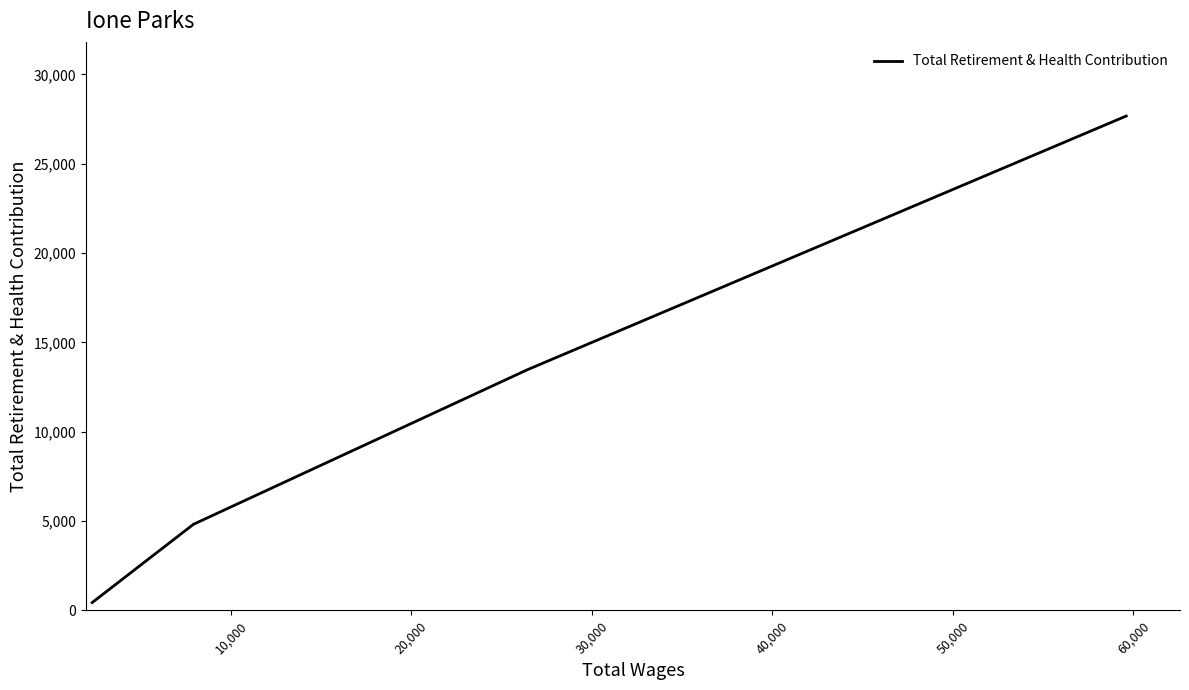

How many data points are above 13467?

1